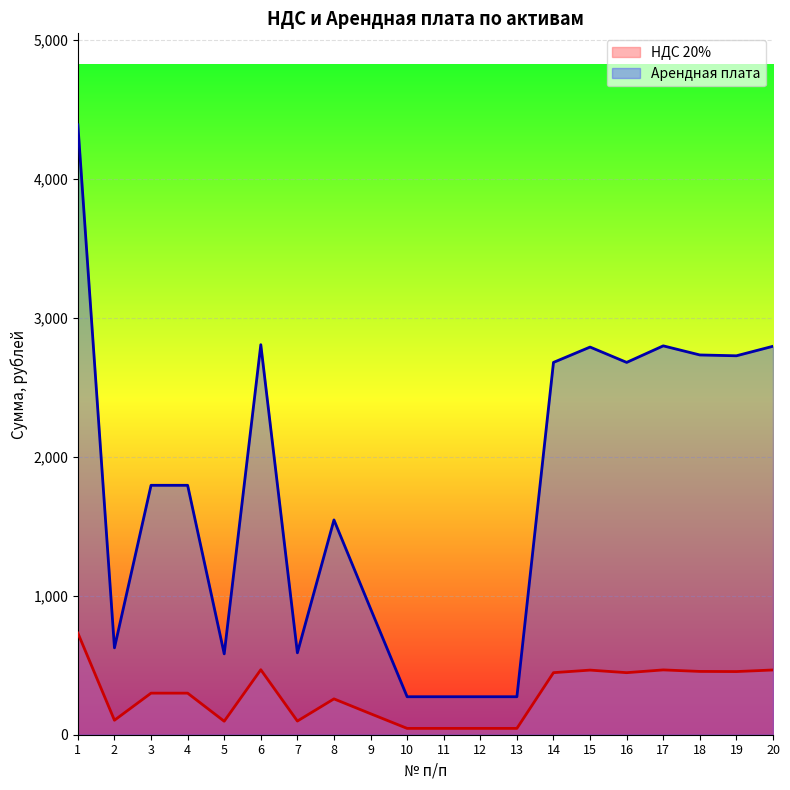

What are all the series names shown in the legend?

НДС 20%, Арендная плата